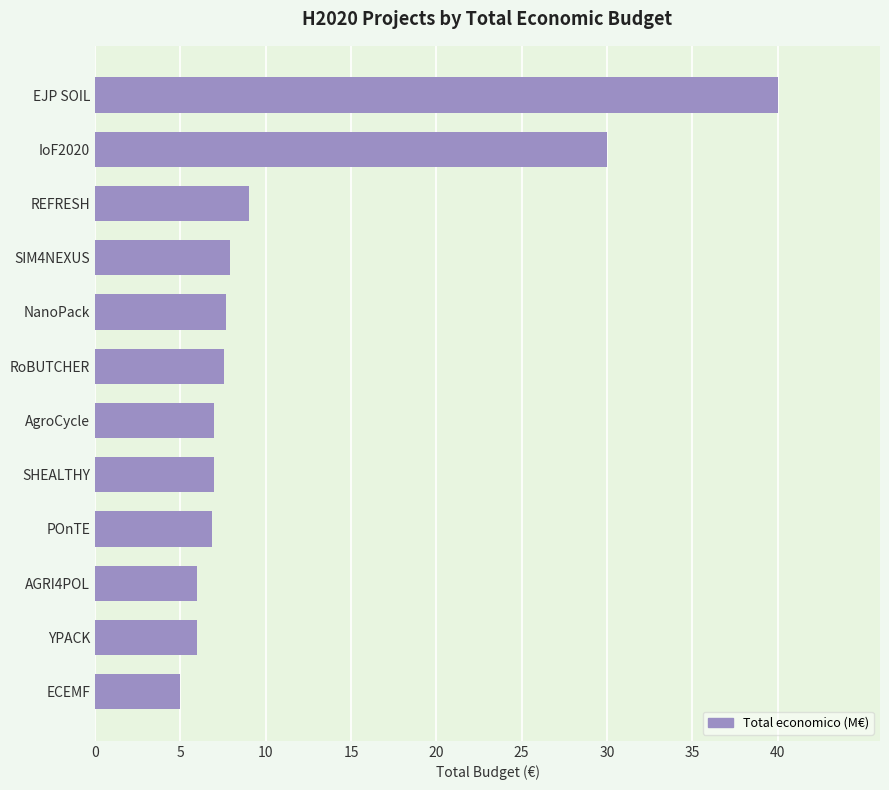

What is the maximum value shown in the chart?

40.0